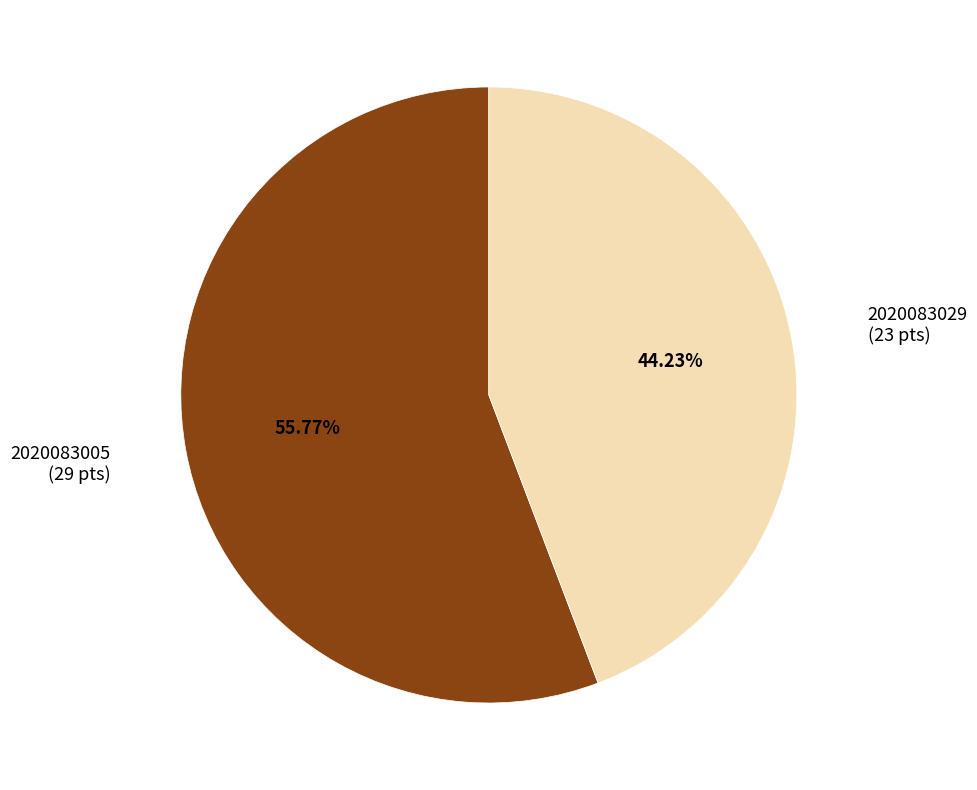

To the nearest percent, what is the difference between the largest and smallest slice percentages?

12%